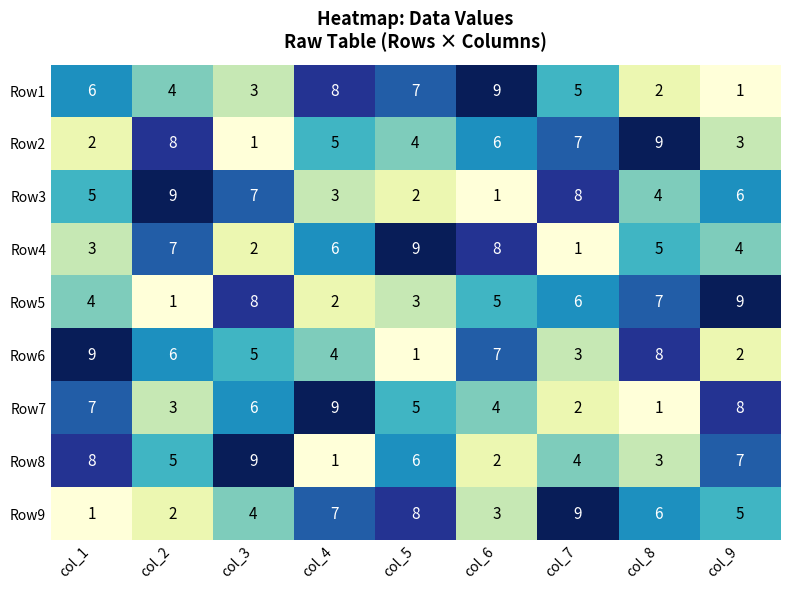

At which label does Row6 reach its peak?

col_1